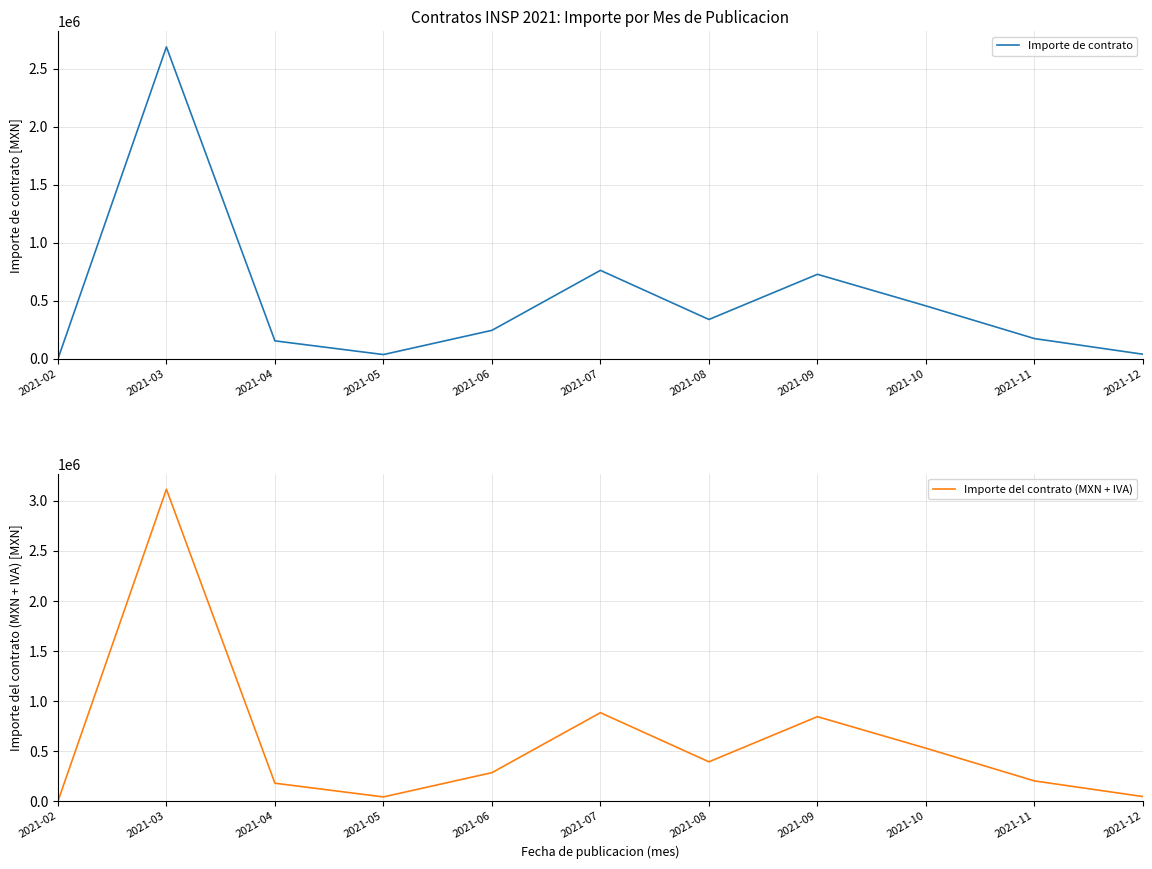

The value of Importe de contrato at 2021-04 is 155760.5. True or false?

True